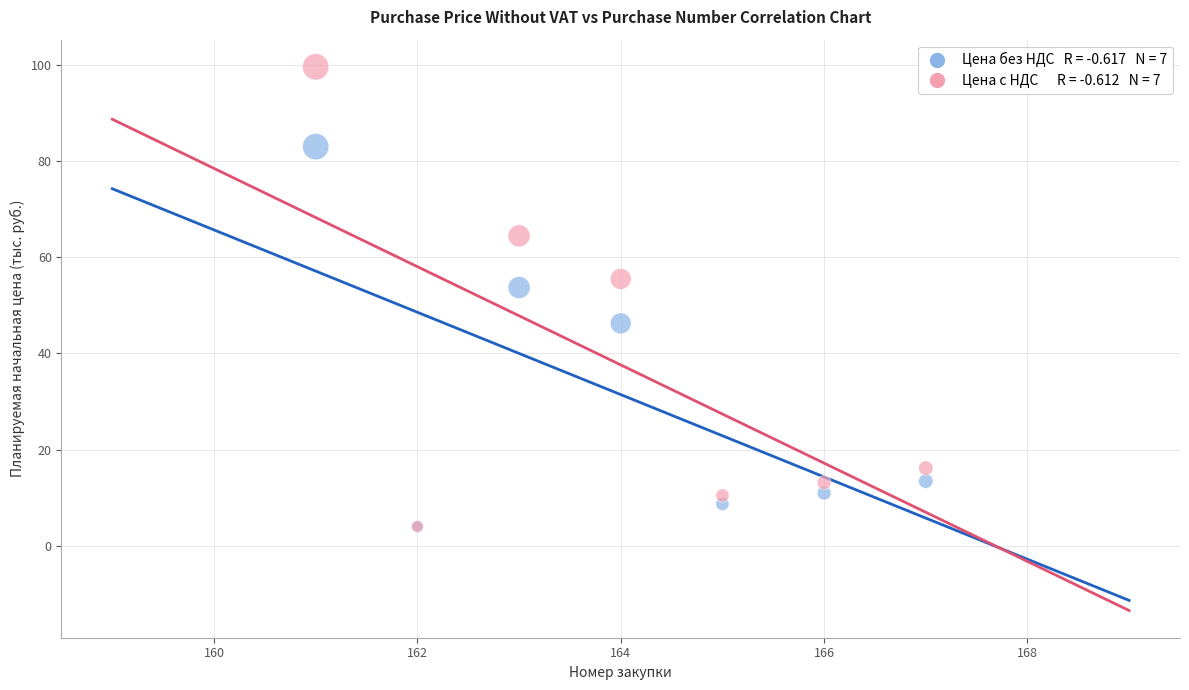

Across all series, what Y value is closest to 51?

53.7